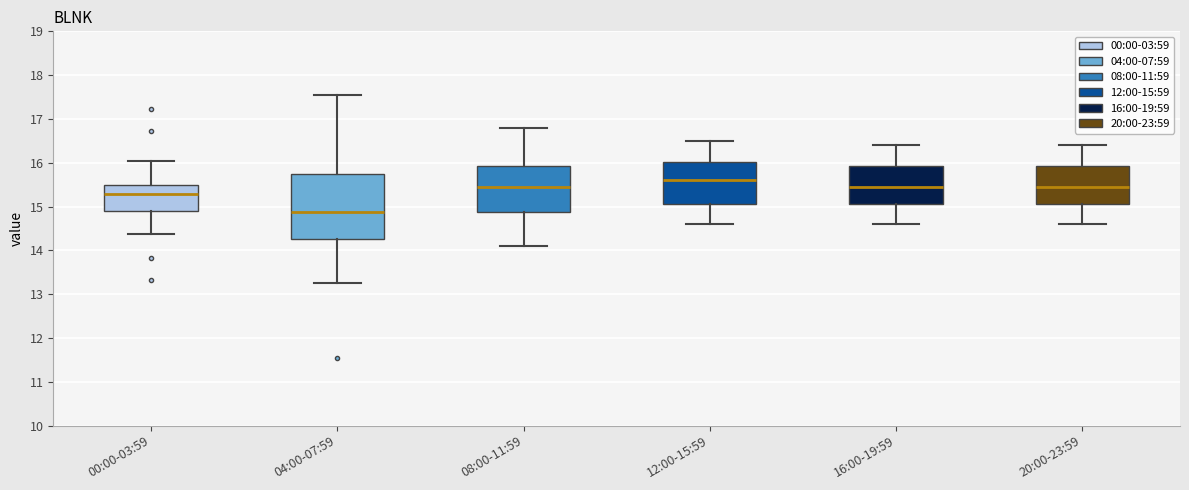

Comparing the boxes themselves (not the whiskers), which one is the tallest?

04:00-07:59